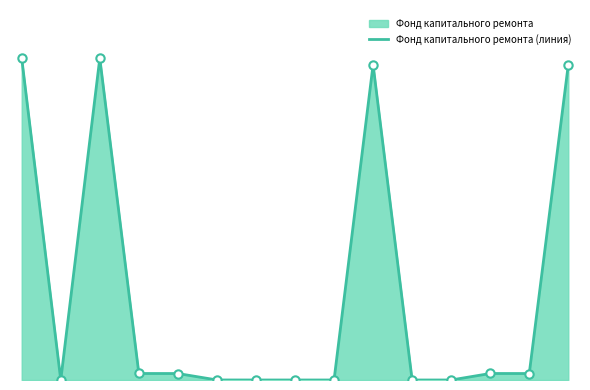

How many lines are shown in the chart?

1